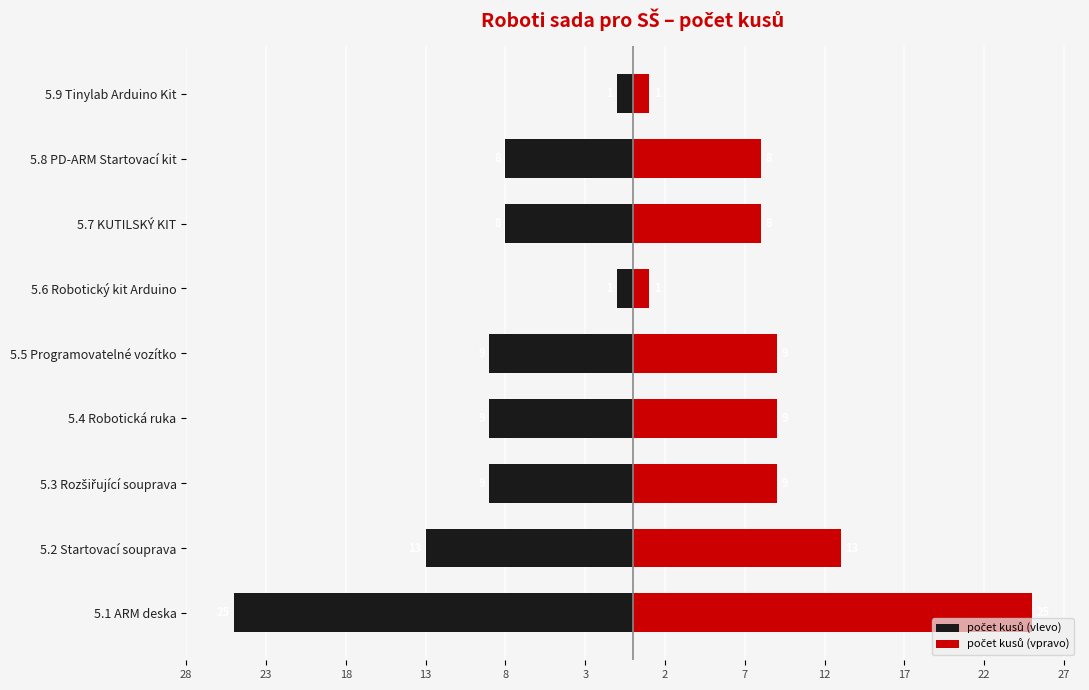

Reading left to right, what are all the values shown in this chart?

počet kusů (vlevo): -25	-13	-9	-9	-9	-1	-8	-8	-1
počet kusů (vpravo): 25	13	9	9	9	1	8	8	1